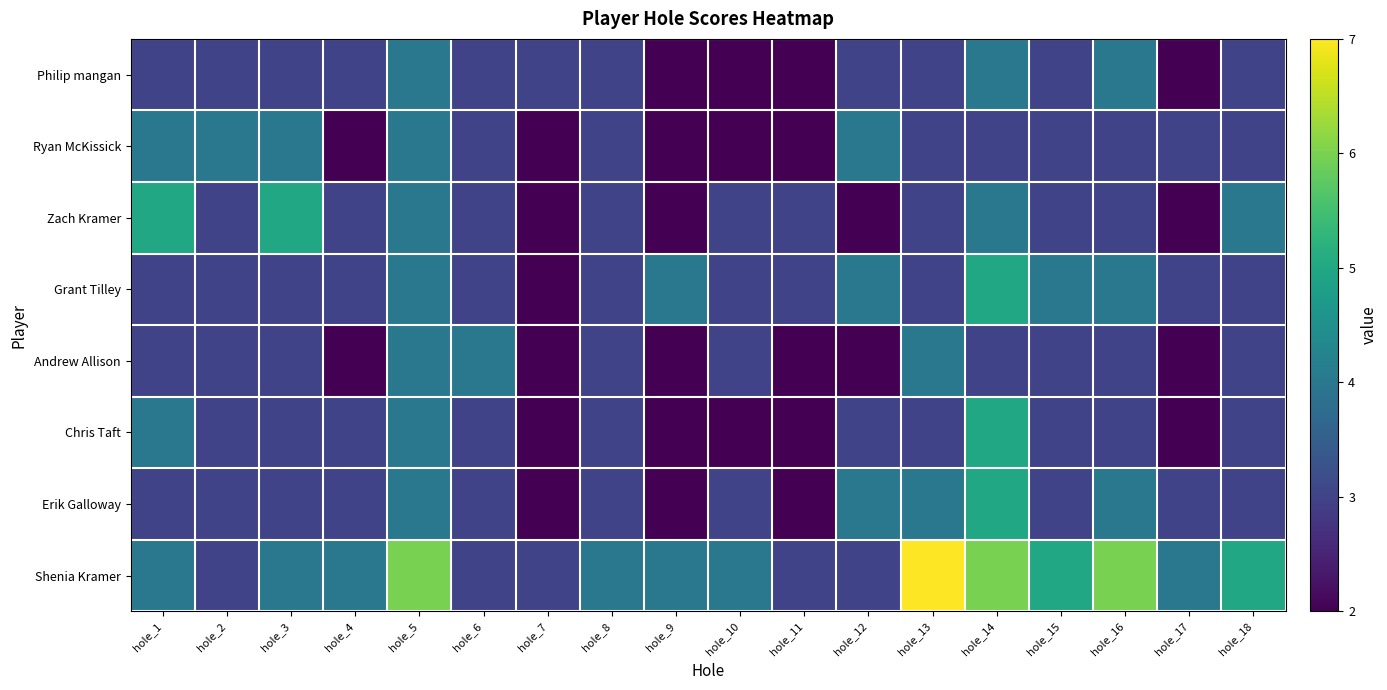

What is the total value across all series at hole_14?

35